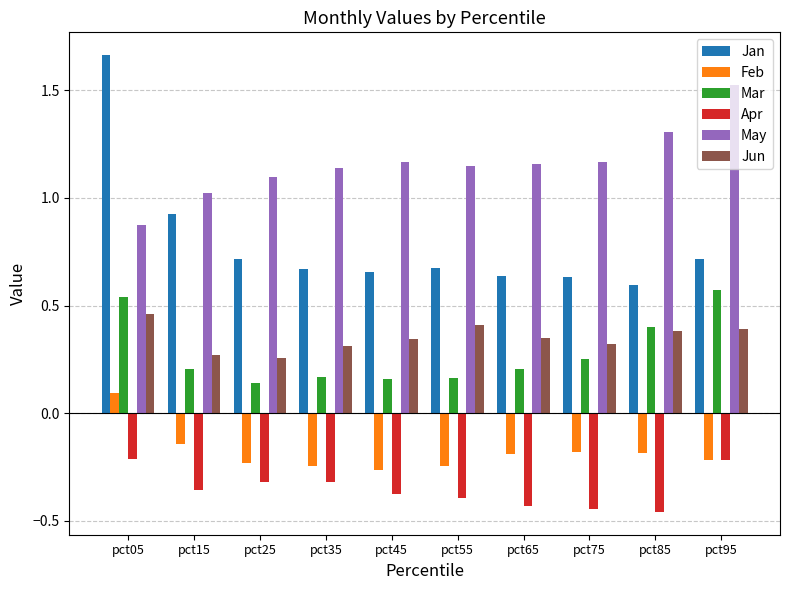

Count the number of categories in the chart.

10